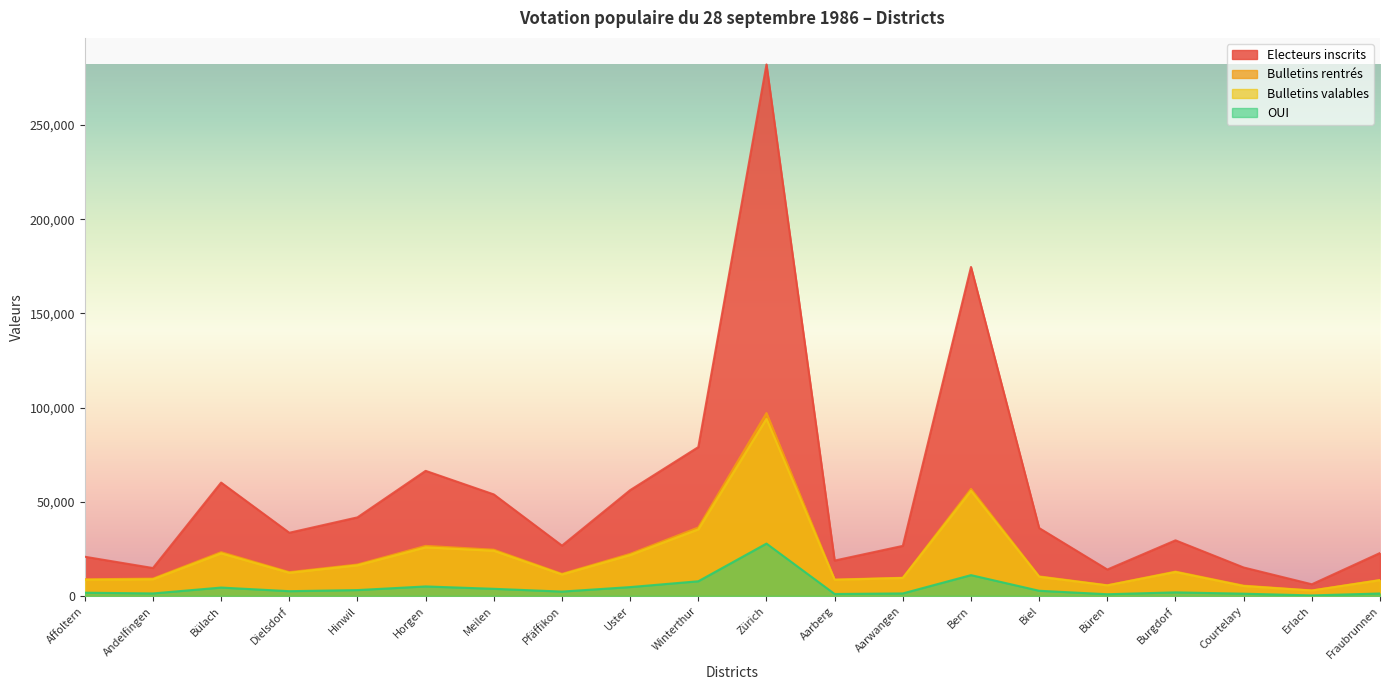

Reading left to right, what are all the values shown in this chart?

Electeurs inscrits: 20804	14803	60172	33536	41710	66404	53894	26702	56153	79014	282159	18775	26569	174643	36029	14008	29507	15090	6179	22778
Bulletins rentrés: 8819	9194	23237	12634	16681	26570	24543	11713	22325	36350	97088	8684	9643	56827	10382	5669	12934	5456	2911	8480
Bulletins valables: 8569	8845	22619	12288	16257	25779	23981	11384	21708	35319	94030	8537	9520	55802	10168	5568	12704	5255	2841	8350
OUI: 1712	1318	4438	2518	3101	5034	3775	2306	4691	7782	27786	1026	1319	11037	2735	893	1887	1182	275	1288